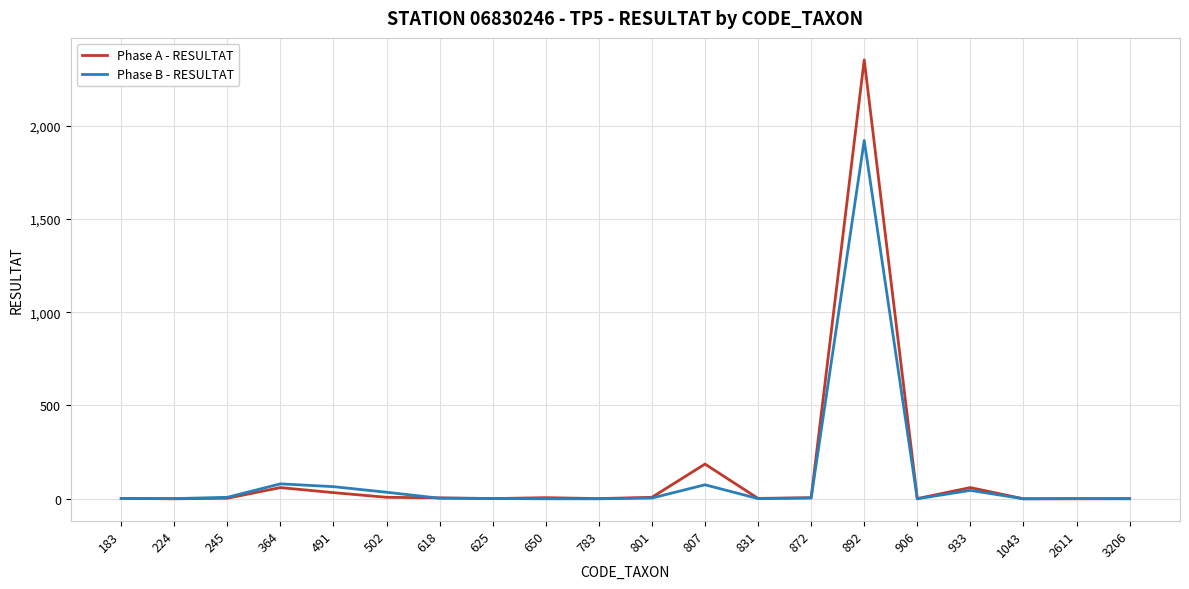

How many lines are shown in the chart?

2